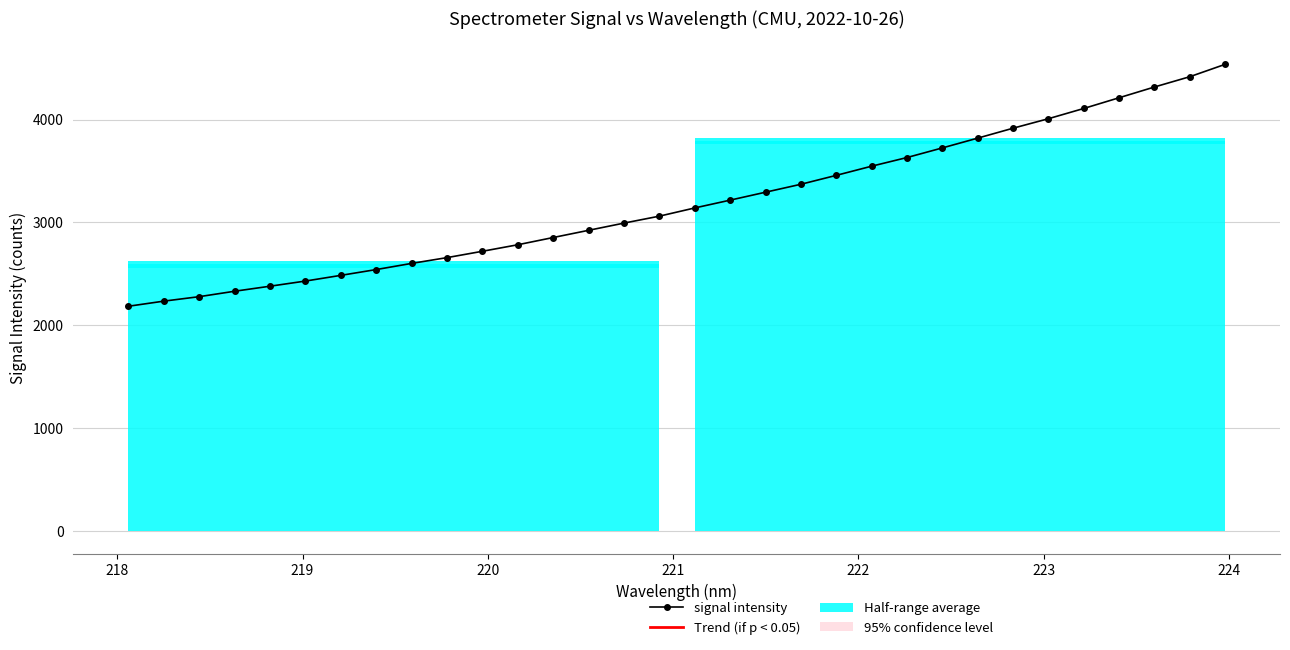

How many lines are shown in the chart?

1